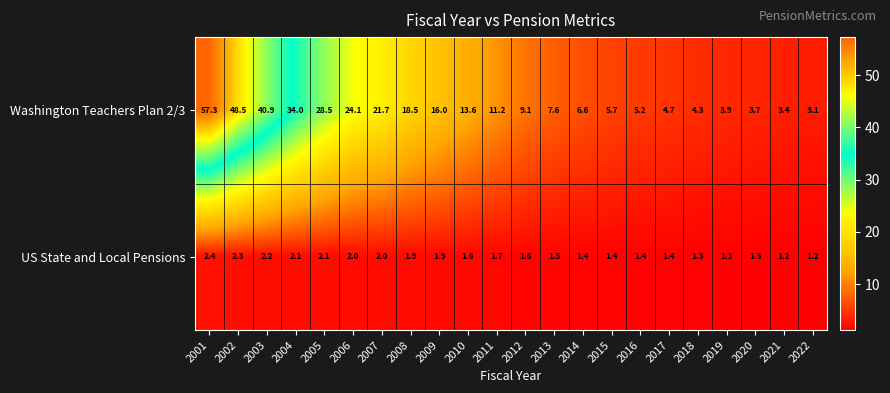

What is the spread (max minus min) of values at 2011?

9.5